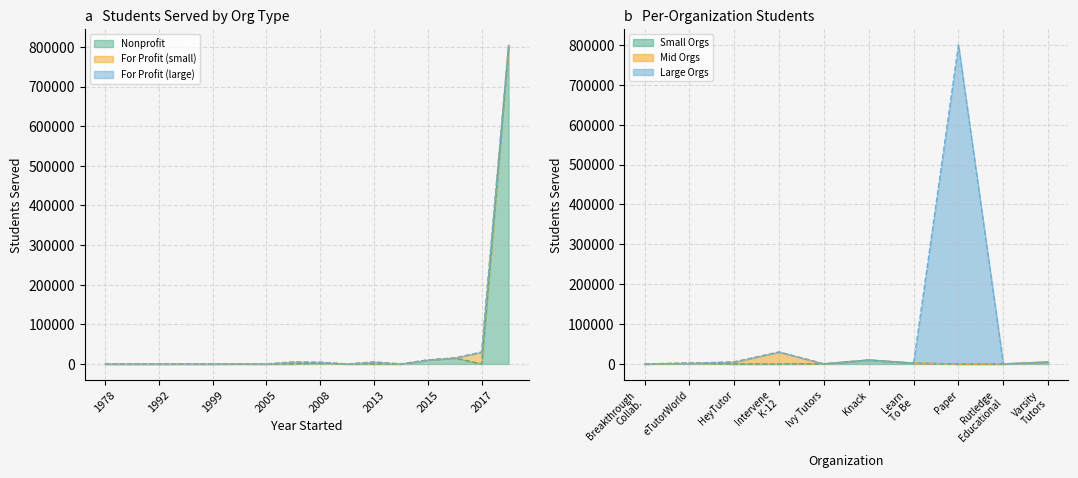

How many positive values does the Nonprofit series have?

4